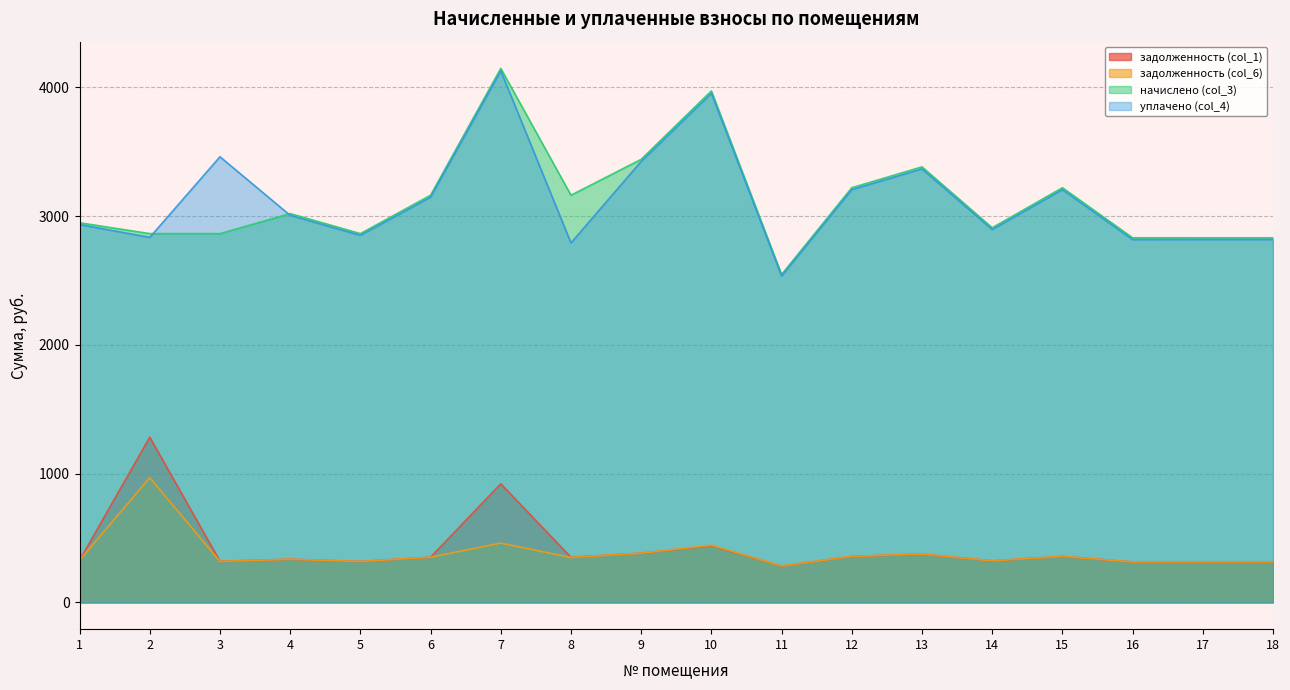

Between 11 and 1, which is larger?

1